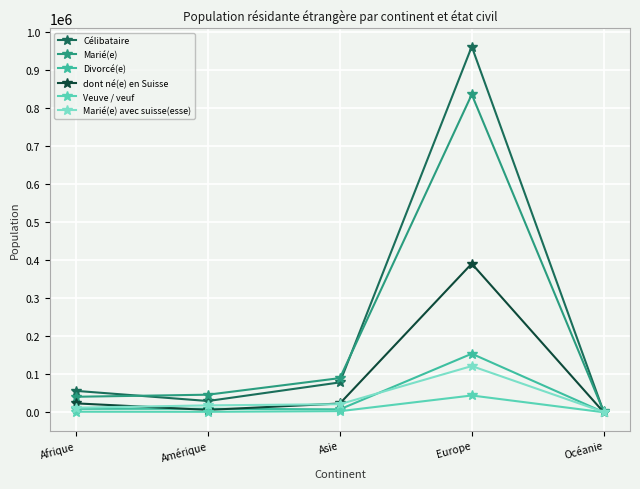

The Célibataire series shows 39072 at Amérique. True or false?

False